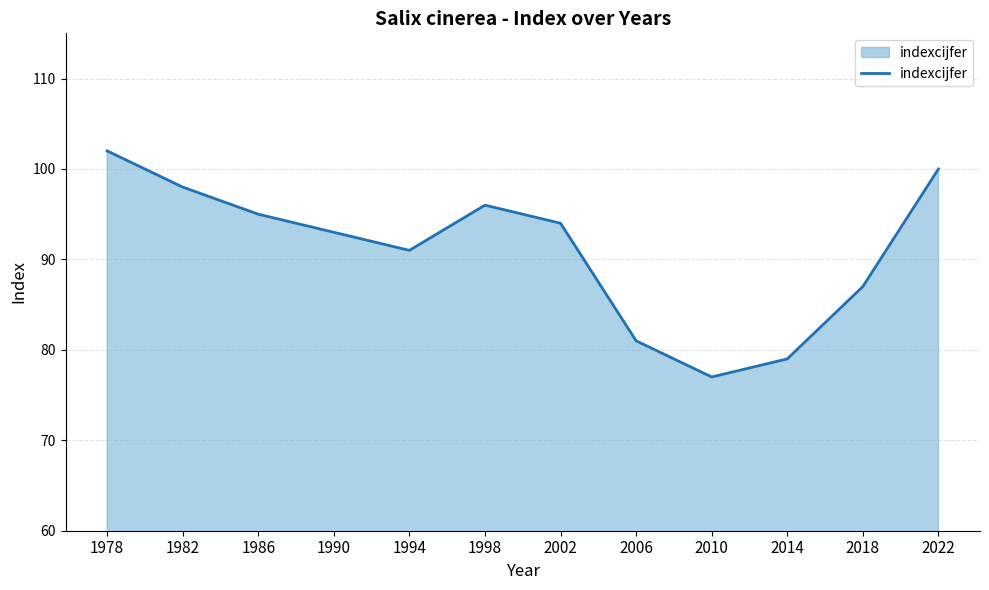

Which category has the highest value across all series?

1978